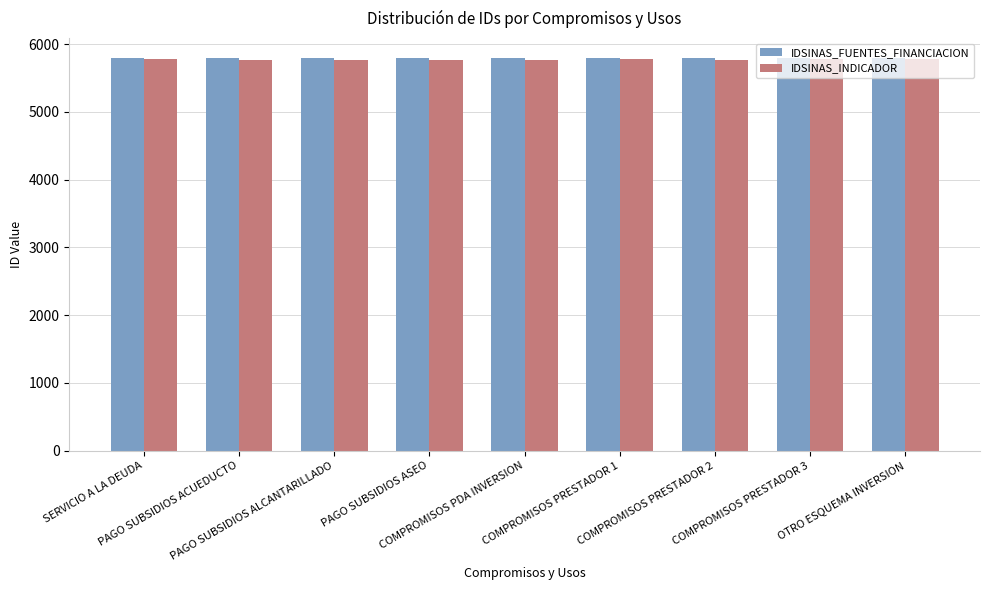

What are all the series names shown in the legend?

IDSINAS_FUENTES_FINANCIACION, IDSINAS_INDICADOR